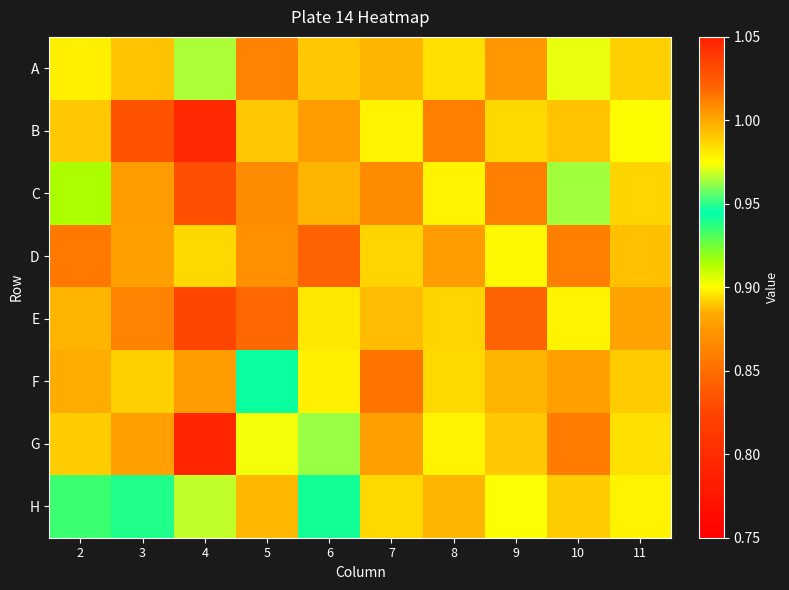

Reading right to left, what are all the values shown in this chart?

A: 11=1.0	10=1.0	9=1.0	8=1.0	7=1.0	6=1.0	5=1.0	4=1.0	3=1.0	2=1.0
B: 11=1.0	10=1.0	9=1.0	8=1.0	7=1.0	6=1.0	5=1.0	4=0.8	3=1.0	2=1.0
C: 11=1.0	10=1.0	9=1.0	8=1.0	7=1.0	6=1.0	5=0.9	4=1.0	3=1.0	2=0.9
D: 11=1.0	10=1.0	9=1.0	8=1.0	7=1.0	6=1.0	5=1.0	4=1.0	3=1.0	2=1.0
E: 11=1.0	10=1.0	9=1.0	8=1.0	7=1.0	6=1.0	5=1.0	4=0.8	3=1.0	2=1.0
F: 11=1.0	10=1.0	9=1.0	8=1.0	7=1.0	6=1.0	5=0.9	4=1.0	3=1.0	2=1.0
G: 11=1.0	10=1.0	9=1.0	8=1.0	7=1.0	6=1.0	5=1.0	4=0.8	3=1.0	2=1.0
H: 11=1.0	10=1.0	9=1.0	8=1.0	7=1.0	6=0.9	5=1.0	4=1.0	3=0.9	2=0.9